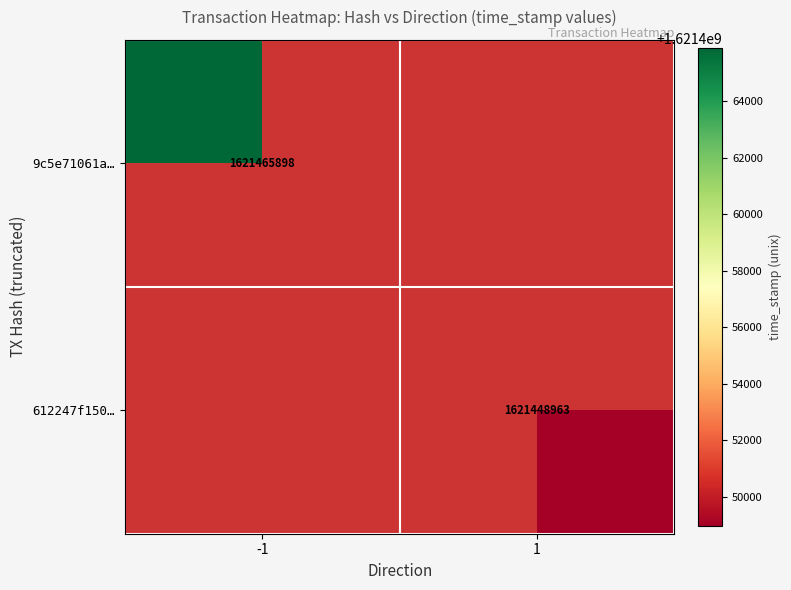

True or false: 9c5e71061a… has a value of 1621465898 at -1.

True